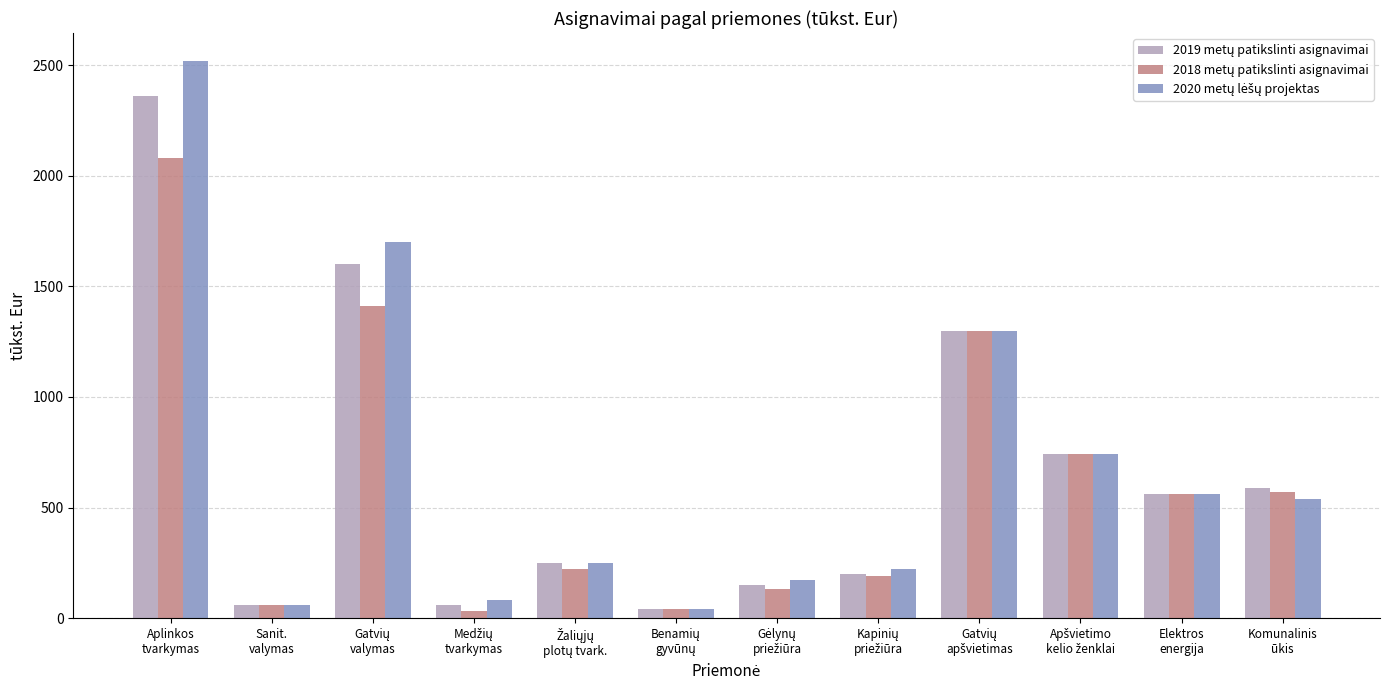

What is the greatest value displayed?

2520